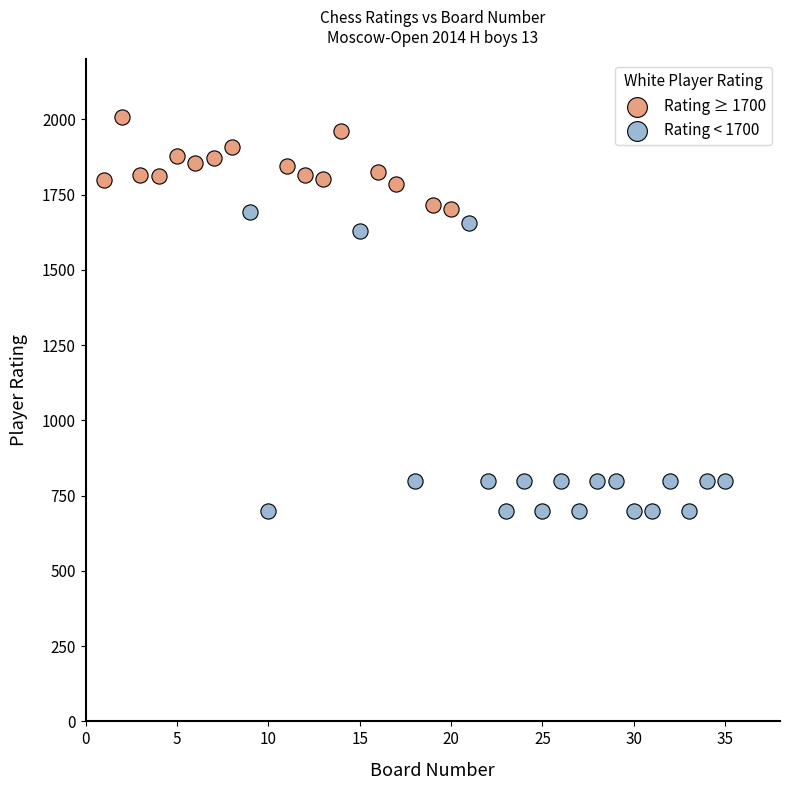

Which series has the largest Y range (max minus min)?

Rating < 1700